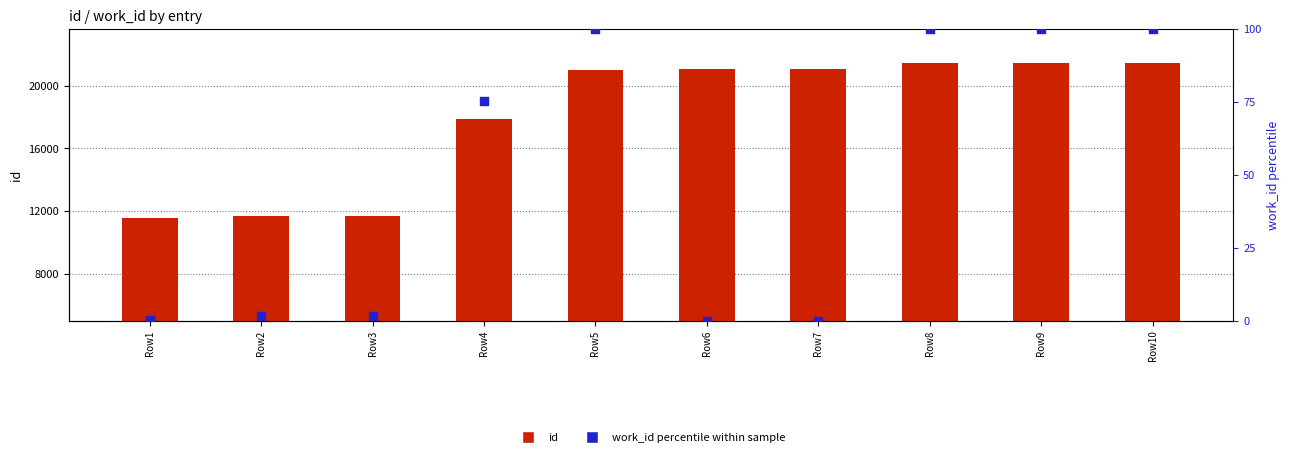

Which series reaches the minimum Y coordinate?

work_id (percentile)